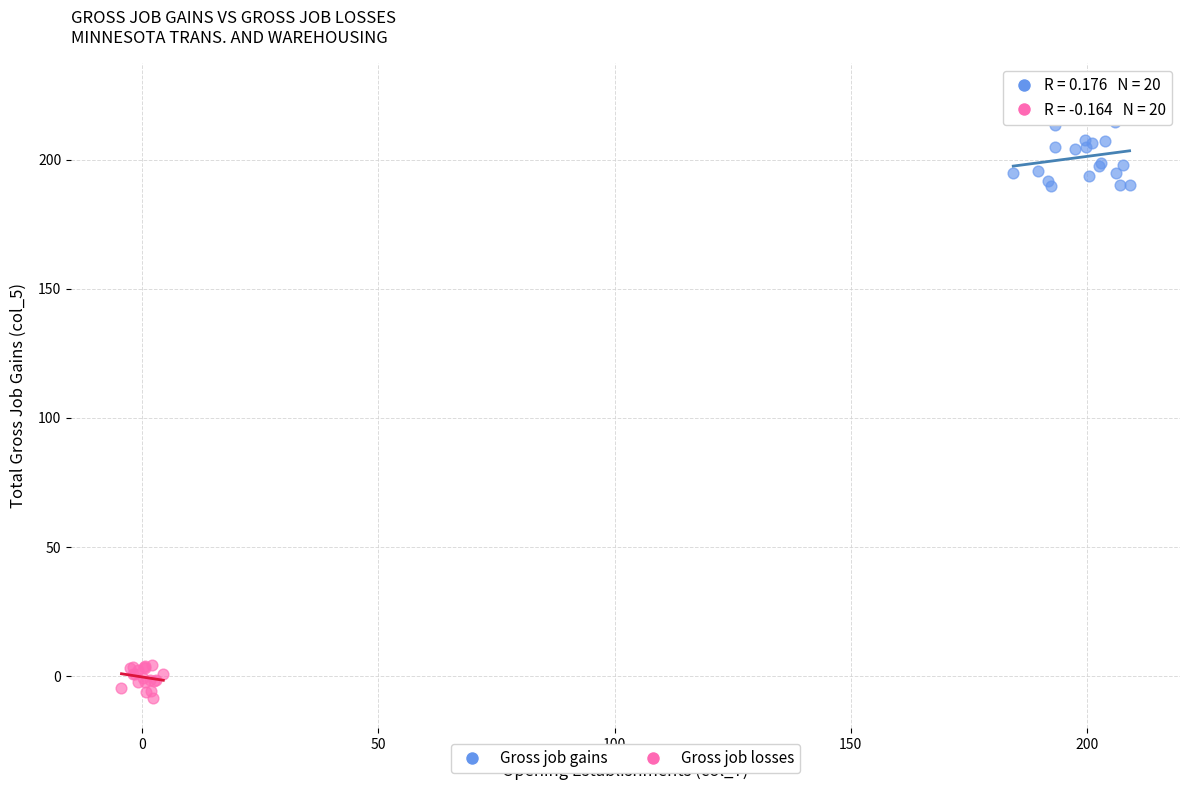

Which series reaches the minimum Y coordinate?

Gross job losses